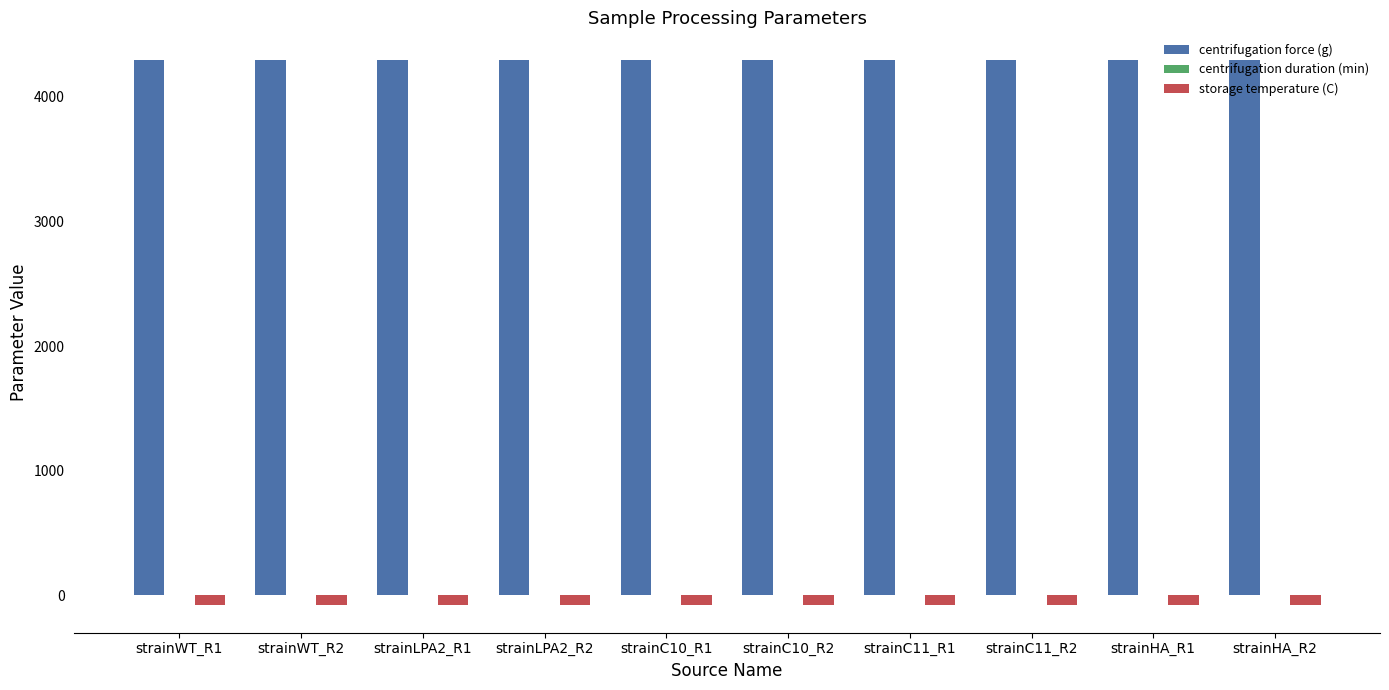

The value of centrifugation force (g) at strainWT_R2 is 4300. True or false?

True